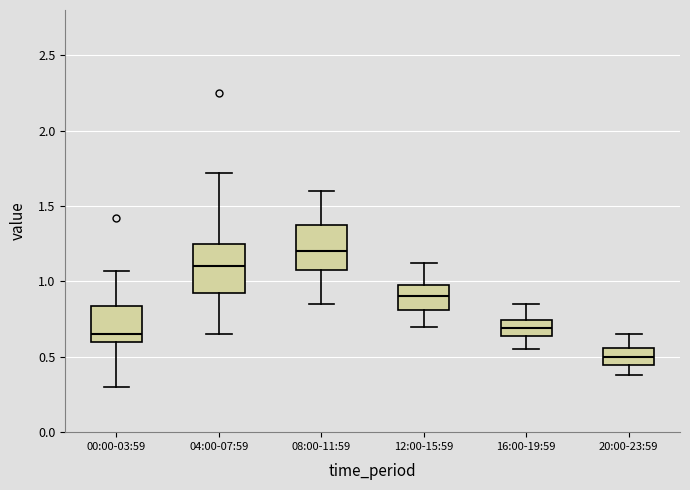

Reading left to right, transcribe this box plot: for each box, give where its median line is, the range the box spans, and where its two whiskers end, as read against the y-axis. The values are not printed on the chart, so give them approximately, as read against the axis.

00:00-03:59: median 0.65, box 0.60 to 0.85, whiskers 0.30 to 1.05
04:00-07:59: median 1.10, box 0.95 to 1.25, whiskers 0.65 to 1.70
08:00-11:59: median 1.20, box 1.10 to 1.40, whiskers 0.85 to 1.60
12:00-15:59: median 0.90, box 0.80 to 1.00, whiskers 0.70 to 1.10
16:00-19:59: median 0.70, box 0.65 to 0.75, whiskers 0.55 to 0.85
20:00-23:59: median 0.50, box 0.45 to 0.55, whiskers 0.40 to 0.65